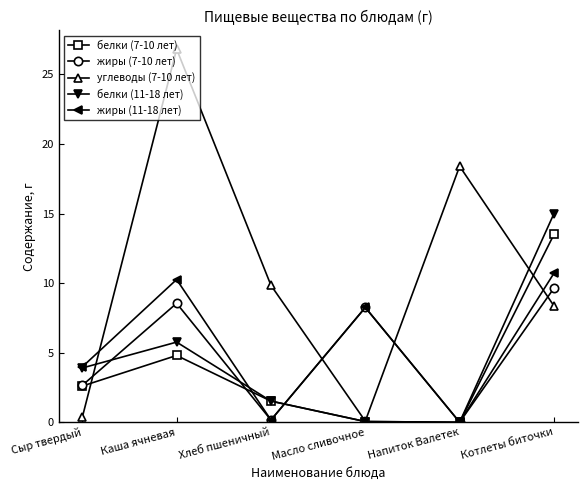

In белки (7-10 лет), how many points are lower than both neighbors (excluding endpoints)?

1